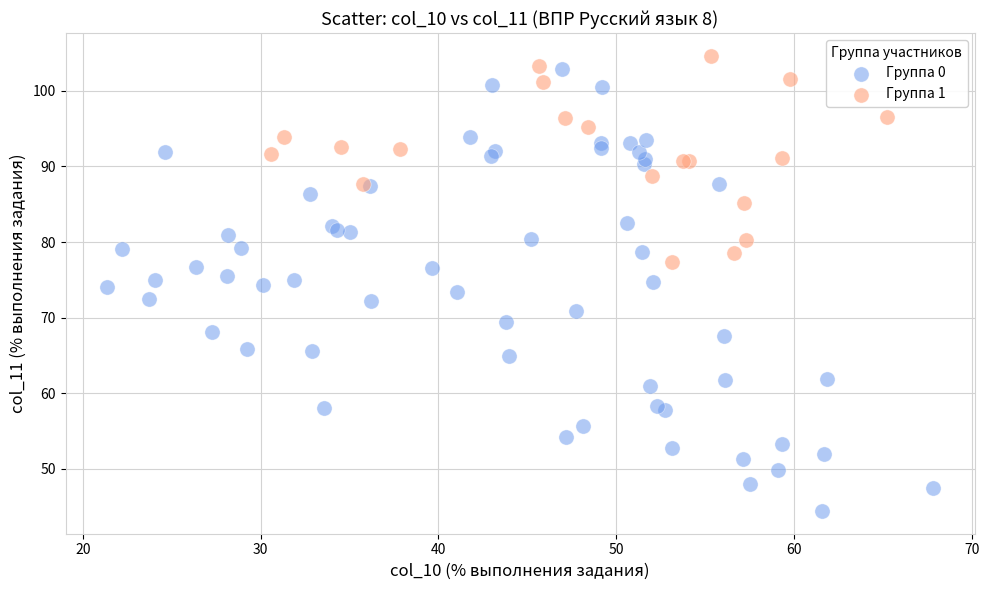

Which series contains the lowest Y value?

Группа 0